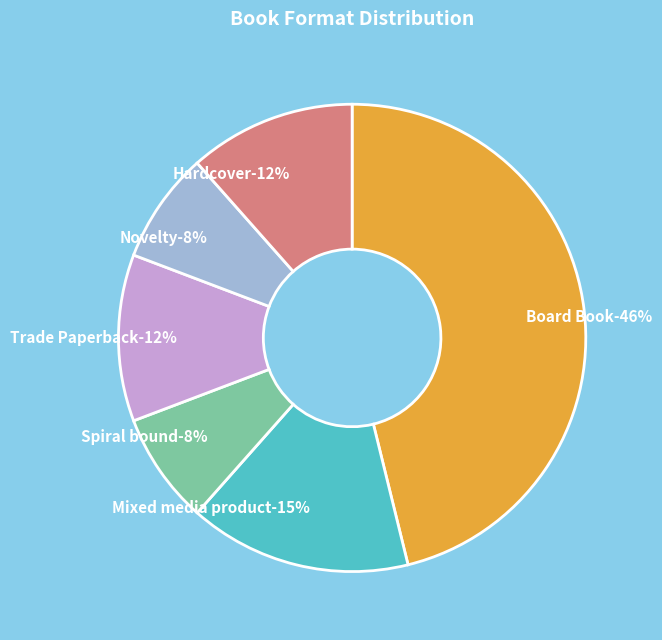

What is the ratio of the value at Novelty to the value at Spiral bound?

1.0